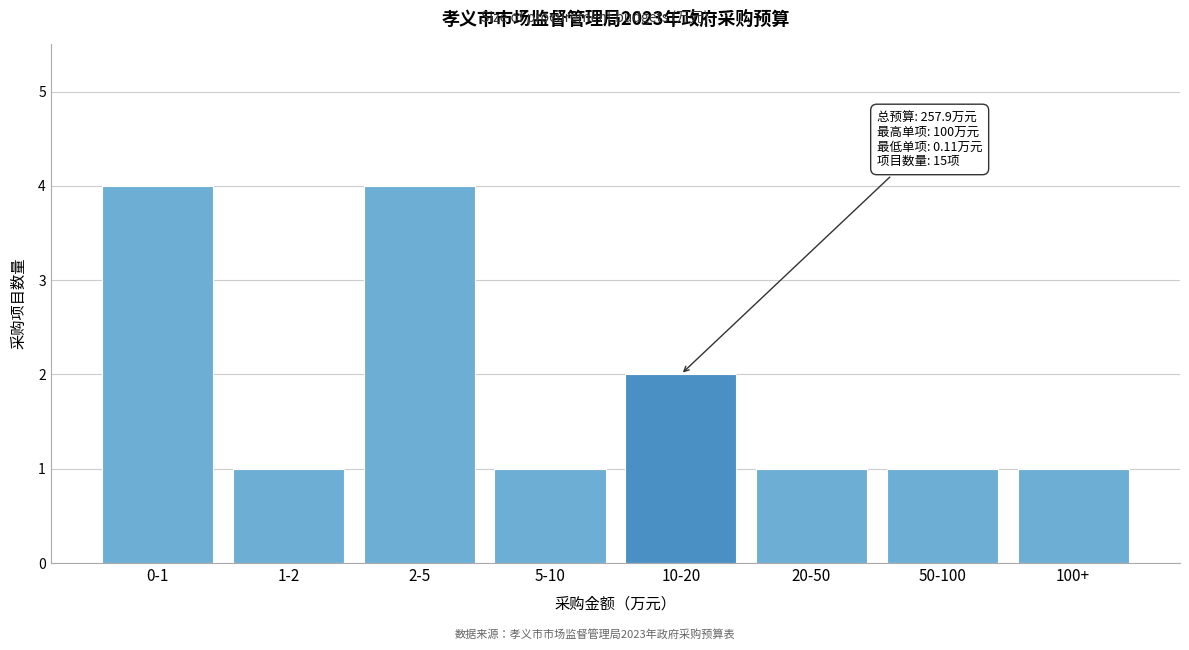

Reading left to right, extract all data points from this chart.

4	1	4	1	2	1	1	1